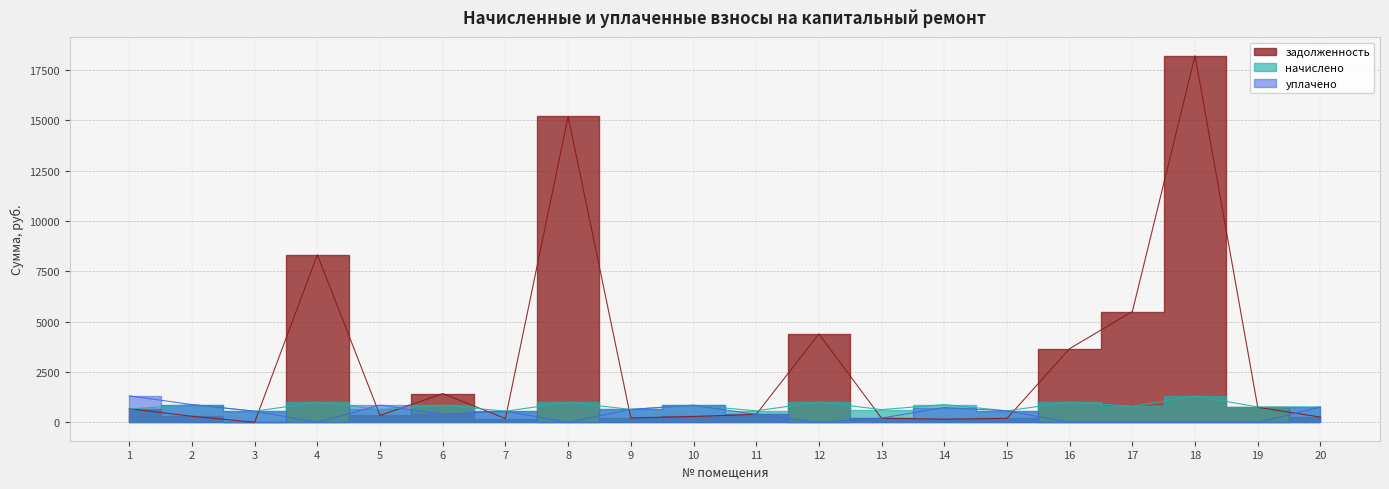

At which label does уплачено reach its minimum?

4